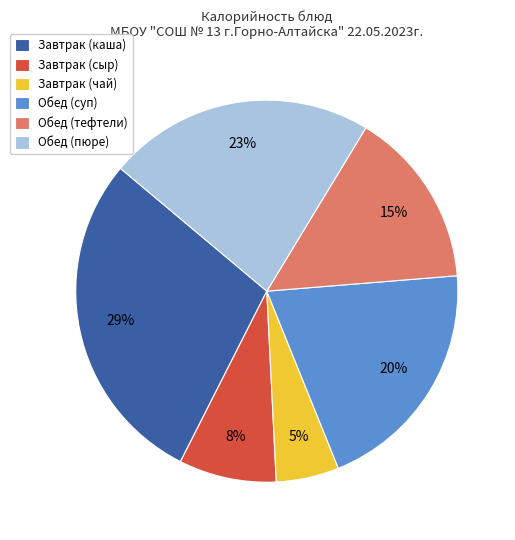

To the nearest percent, what portion does Завтрак (сыр) represent?

8%